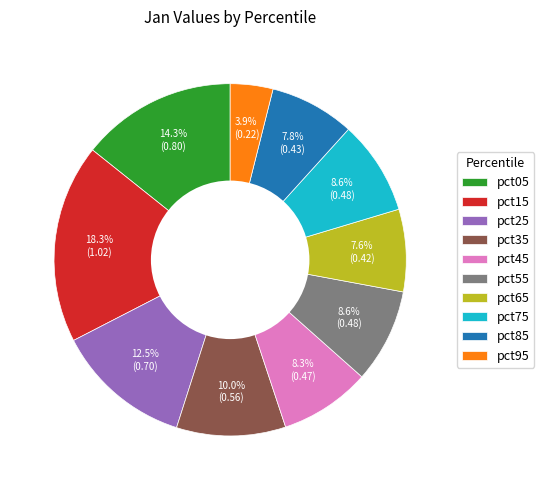

Which category has the smallest portion of the pie?

pct95